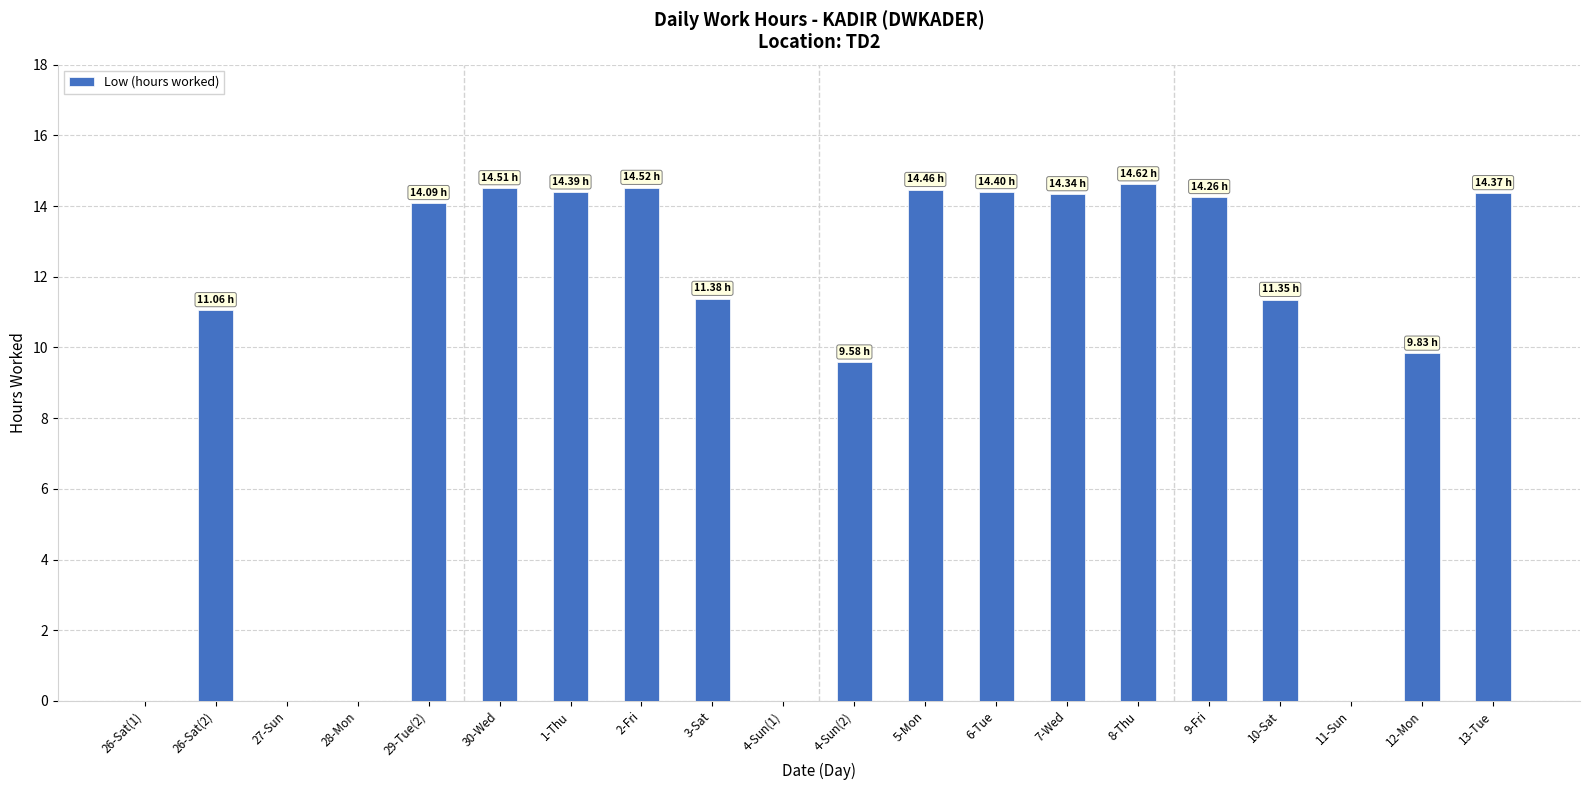

Are the bars grouped side by side (vs. stacked)?

No